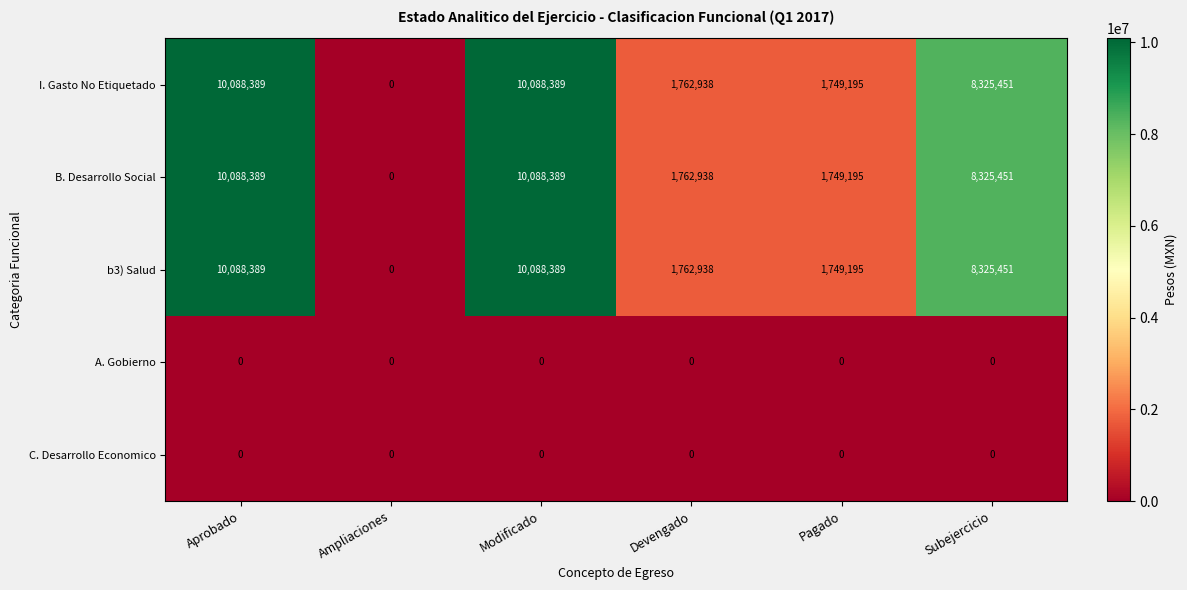

Reading left to right, list all the values displayed in this chart.

I. Gasto No Etiquetado: 10088389	0	10088389	1762938	1749195	8325451
B. Desarrollo Social: 10088389	0	10088389	1762938	1749195	8325451
b3) Salud: 10088389	0	10088389	1762938	1749195	8325451
A. Gobierno: 0	0	0	0	0	0
C. Desarrollo Economico: 0	0	0	0	0	0